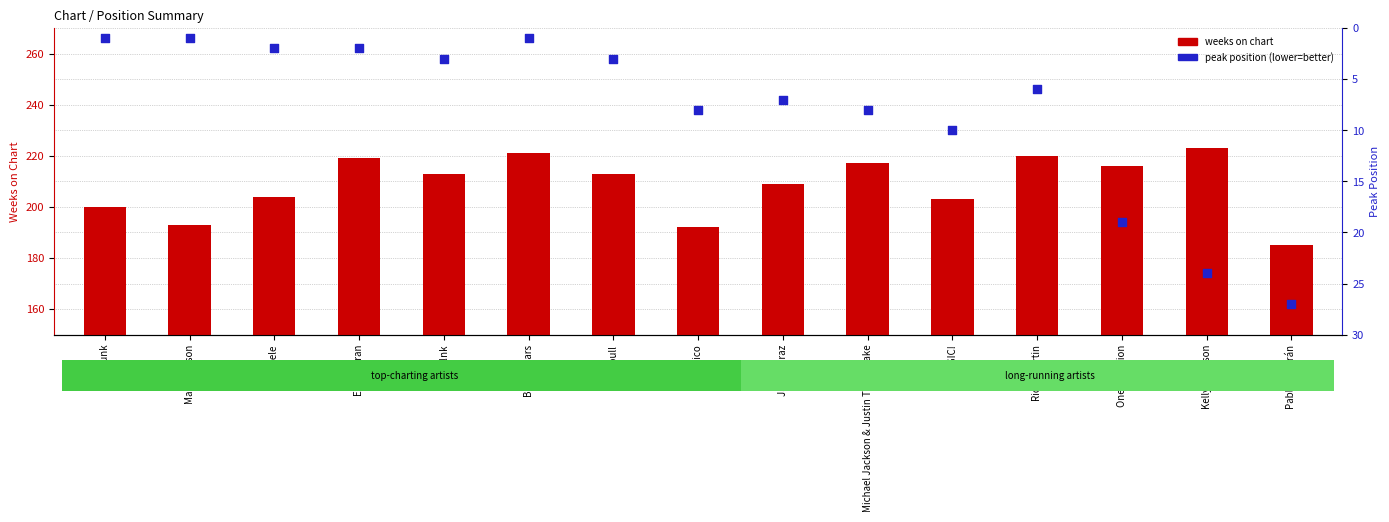

What are all the series names shown in the legend?

weeks on chart, peak position